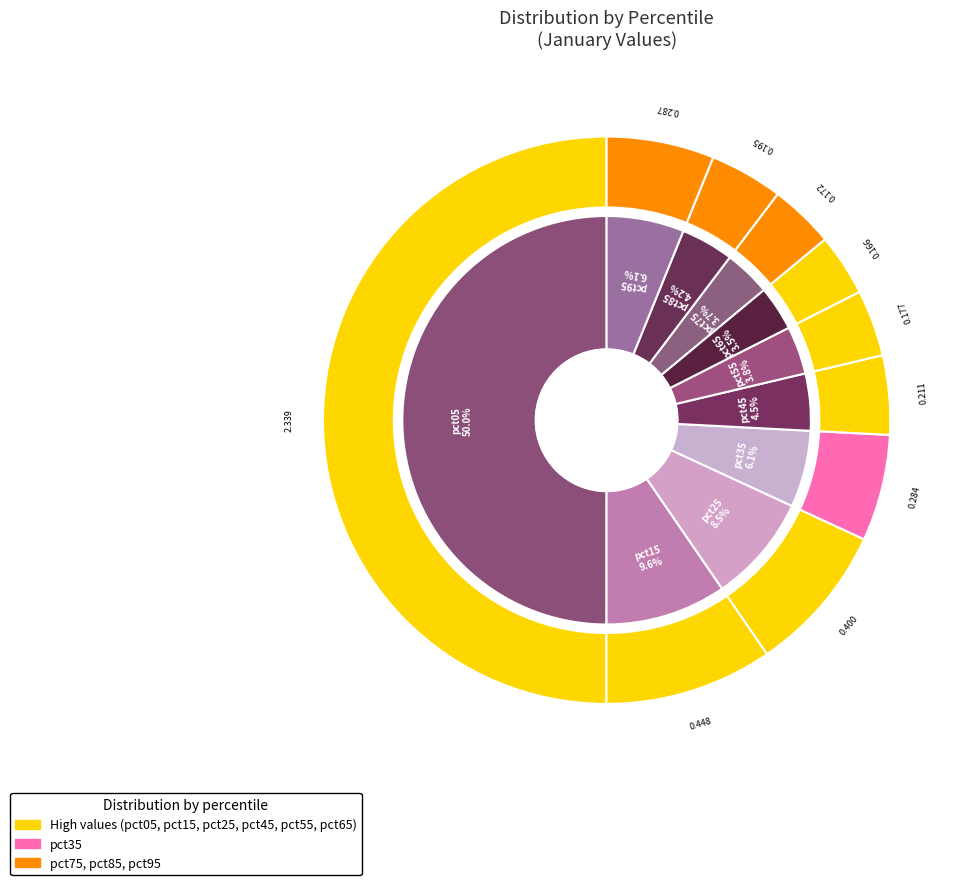

Is it true that pct95 is 6% of the pie?

True